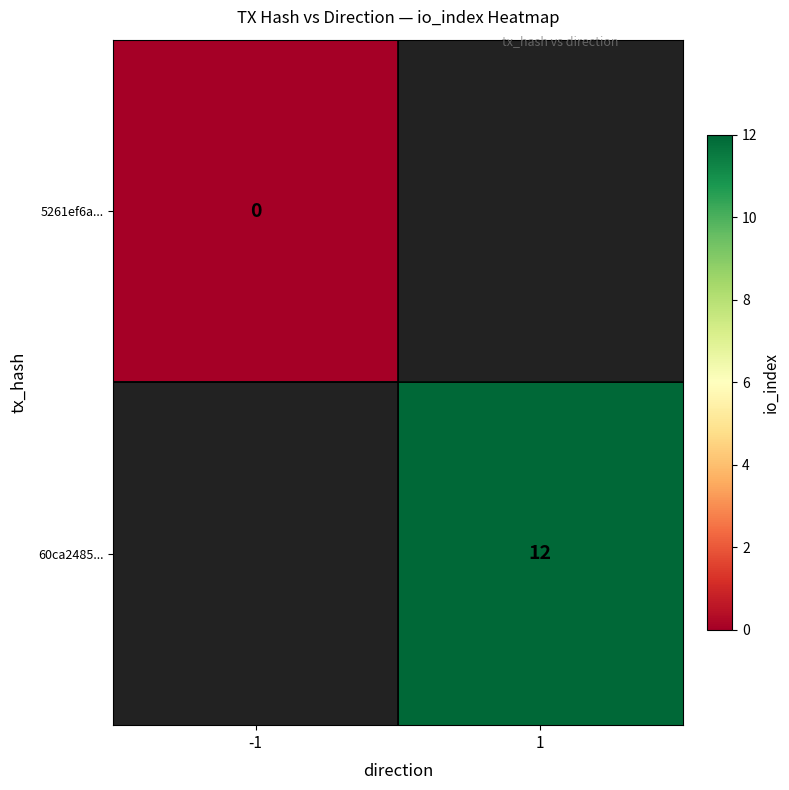

Is the value of 5261ef6a... at -1 greater than the value of 60ca2485... at 1?

No